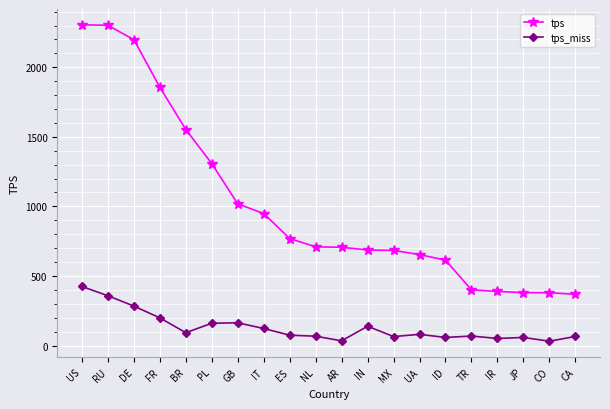

What is the spread (max minus min) of values at JP?

322.1